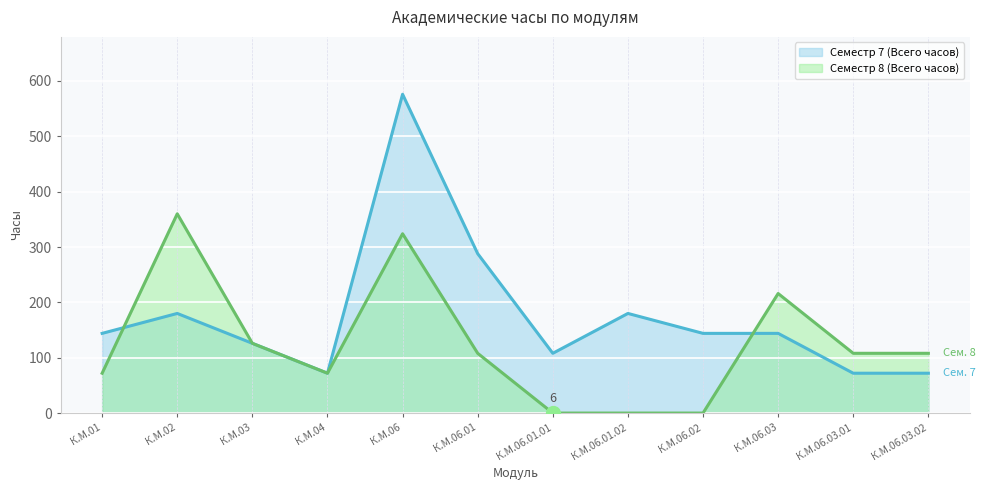

At which category is the sum across all series the highest?

К.М.06